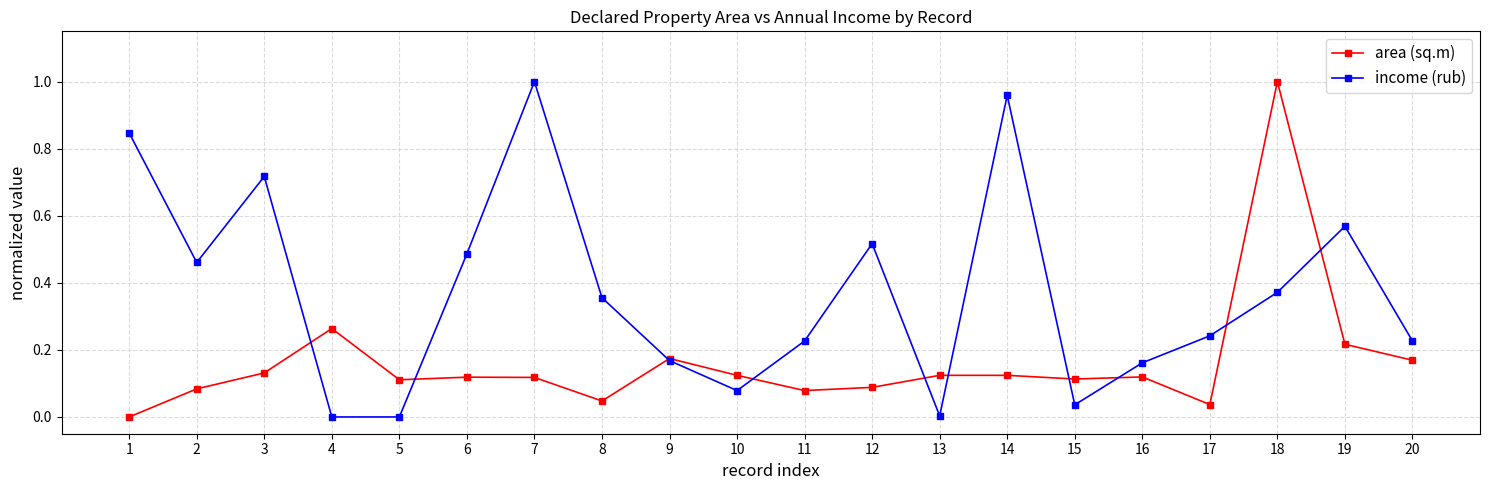

How many categories are shown in the chart?

20